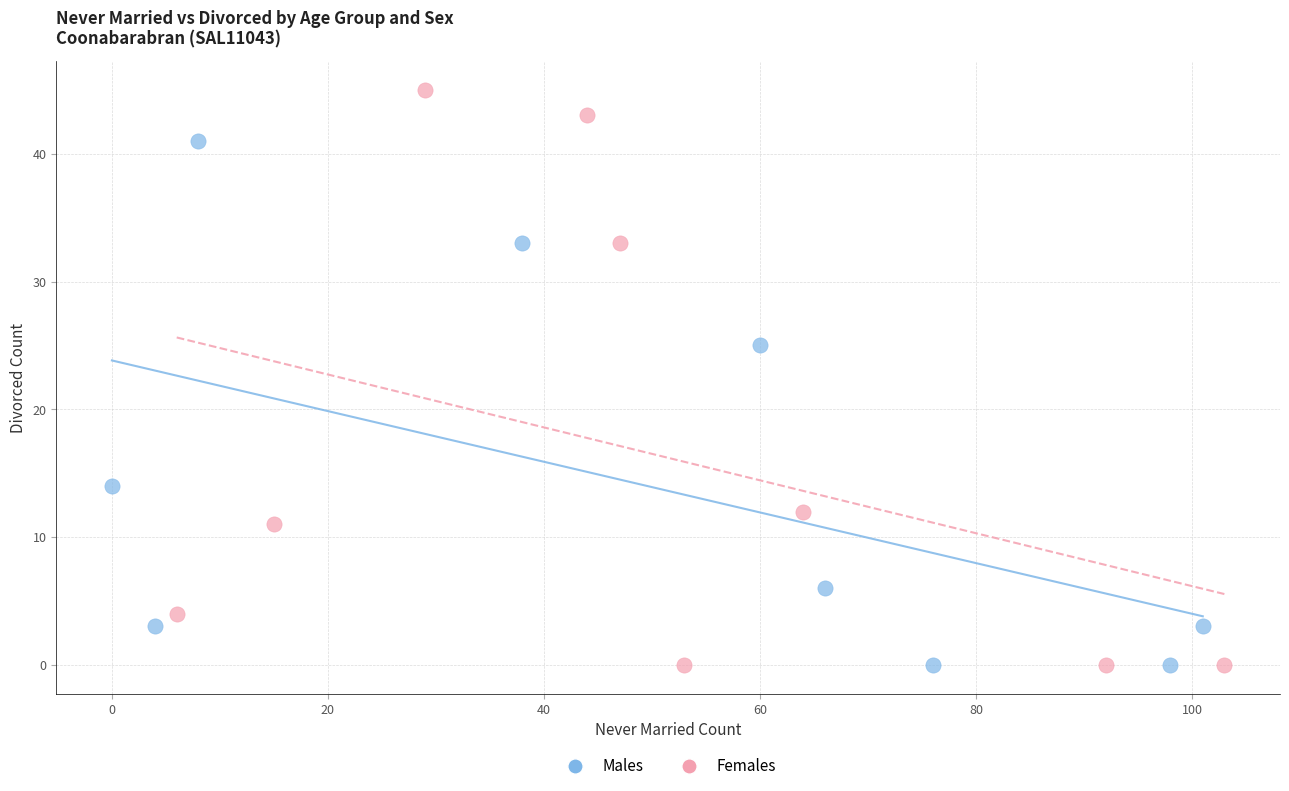

What are all the series names shown in the legend?

Males, Females